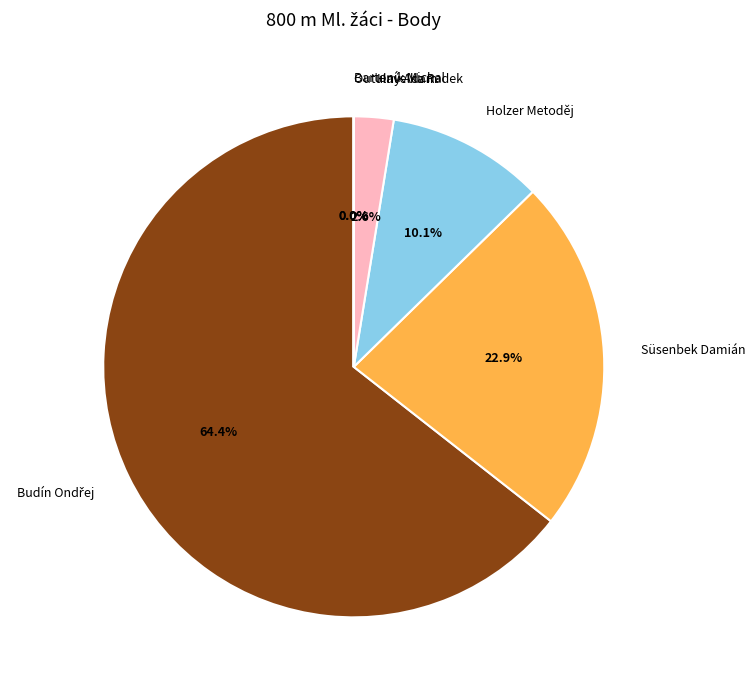

Which has a higher value, Havelka Radek or Süsenbek Damián?

Süsenbek Damián